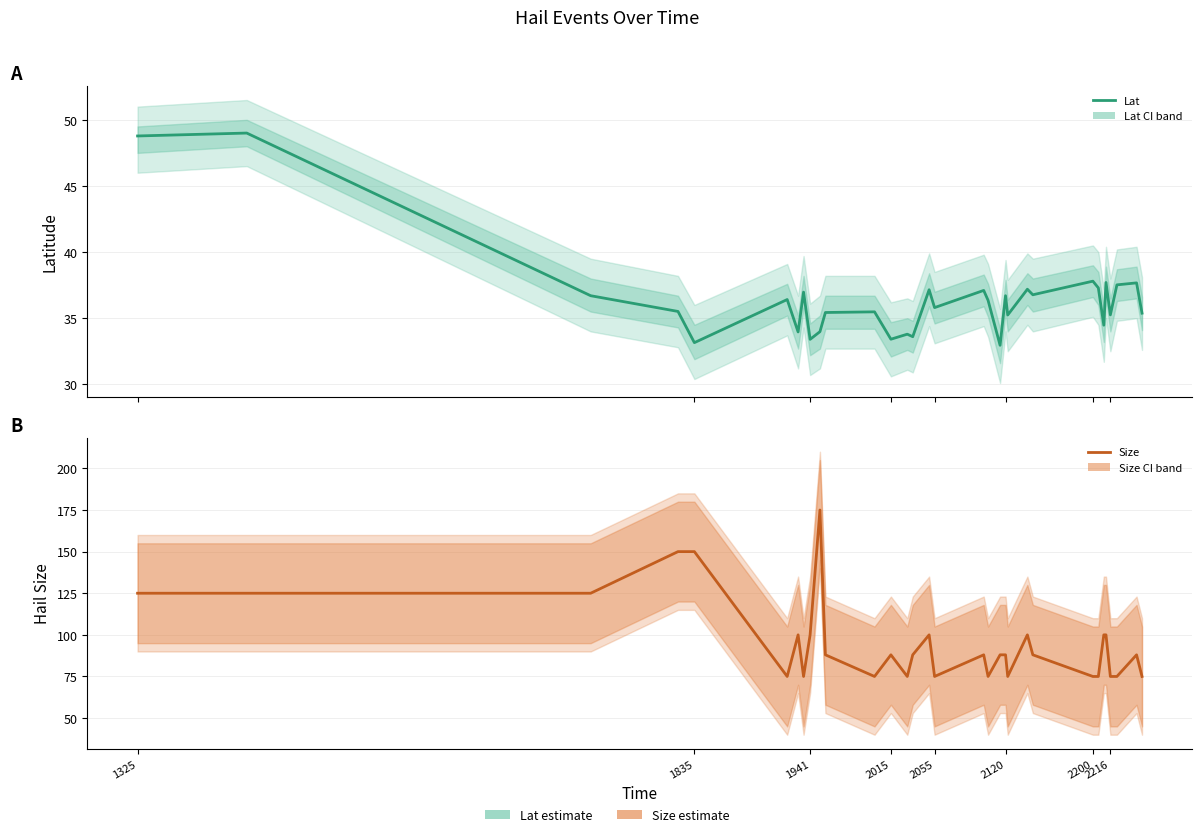

What is the difference between the maximum and minimum values in the Lat series?

16.0